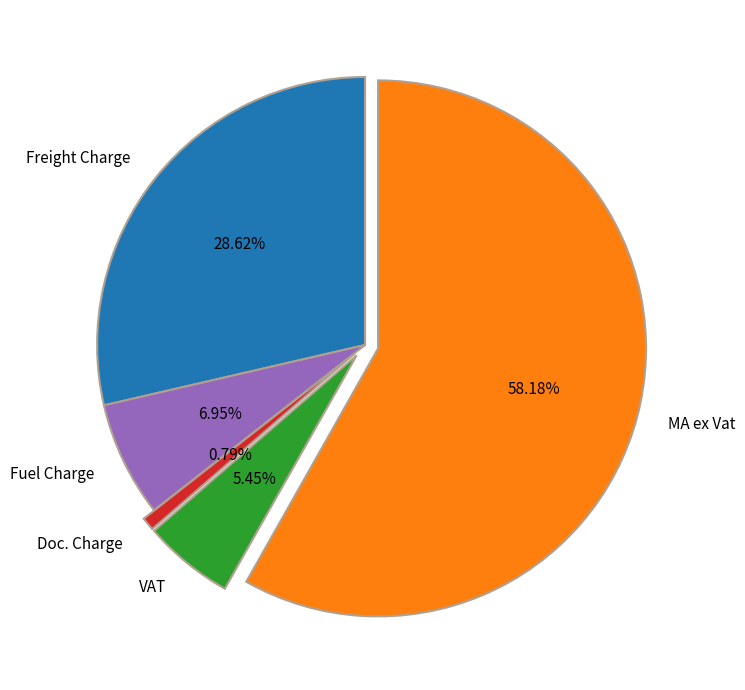

Is it true that Freight Charge is 19% of the pie?

False